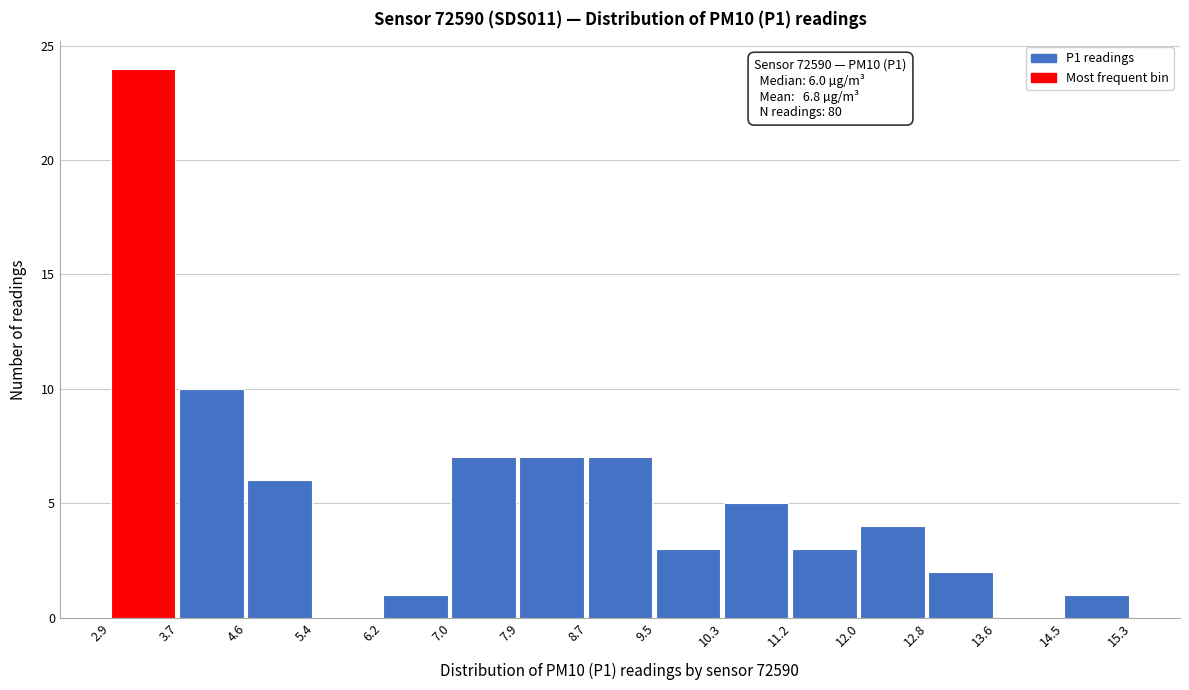

Over which range of the x-axis is the bar tallest?

2.9 to 3.7